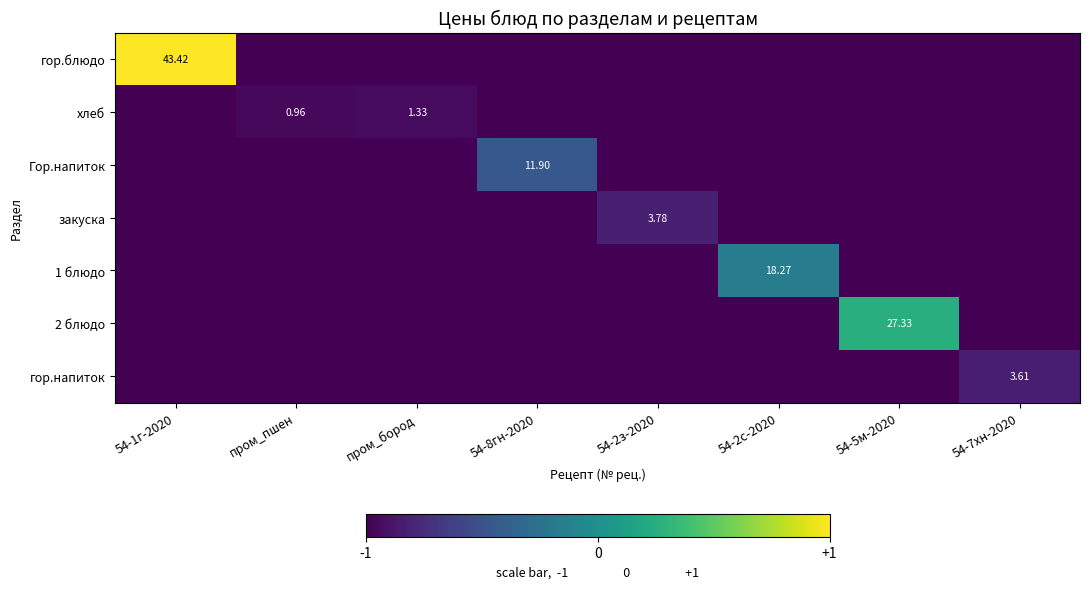

Which series has the largest range (max minus min)?

гор.блюдо